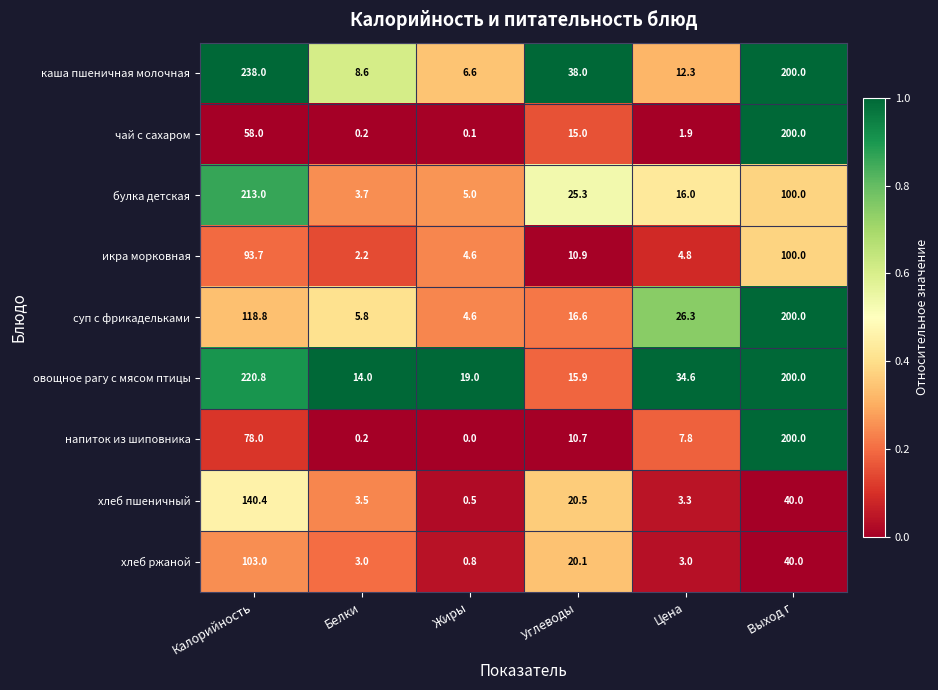

At which label does чай с сахаром first exceed 15?

Калорийность